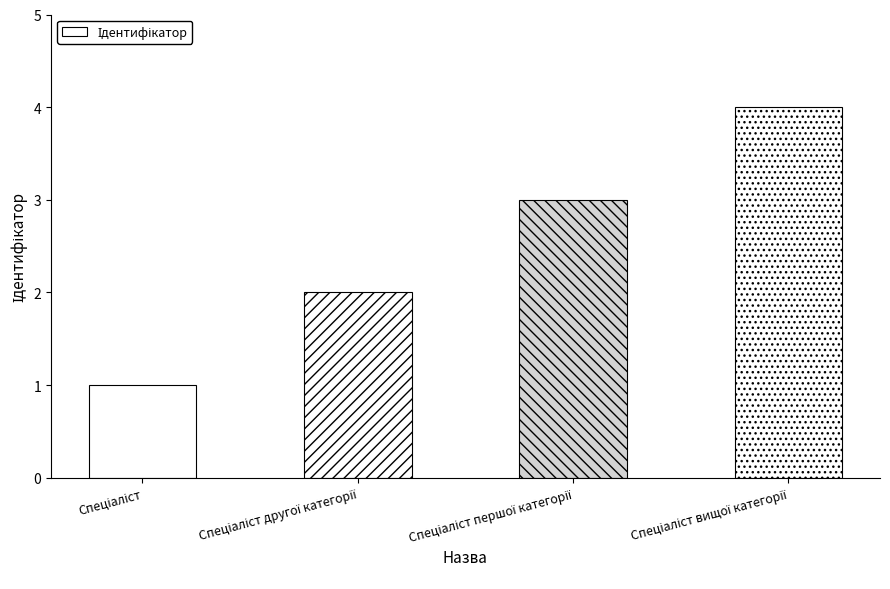

What is the maximum value shown in the chart?

4